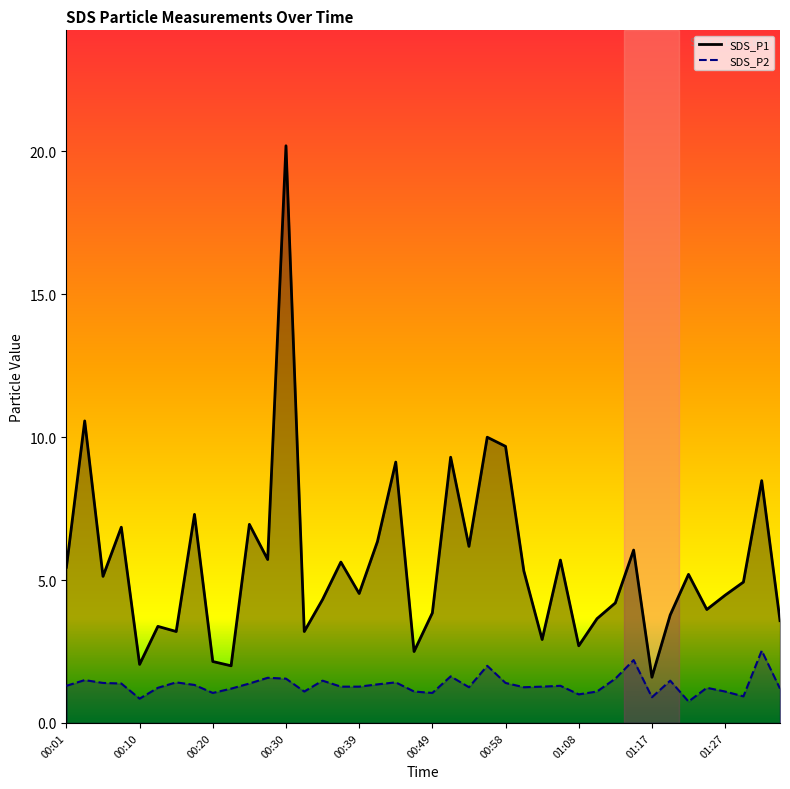

How many data points in SDS_P2 are less than 1?

4